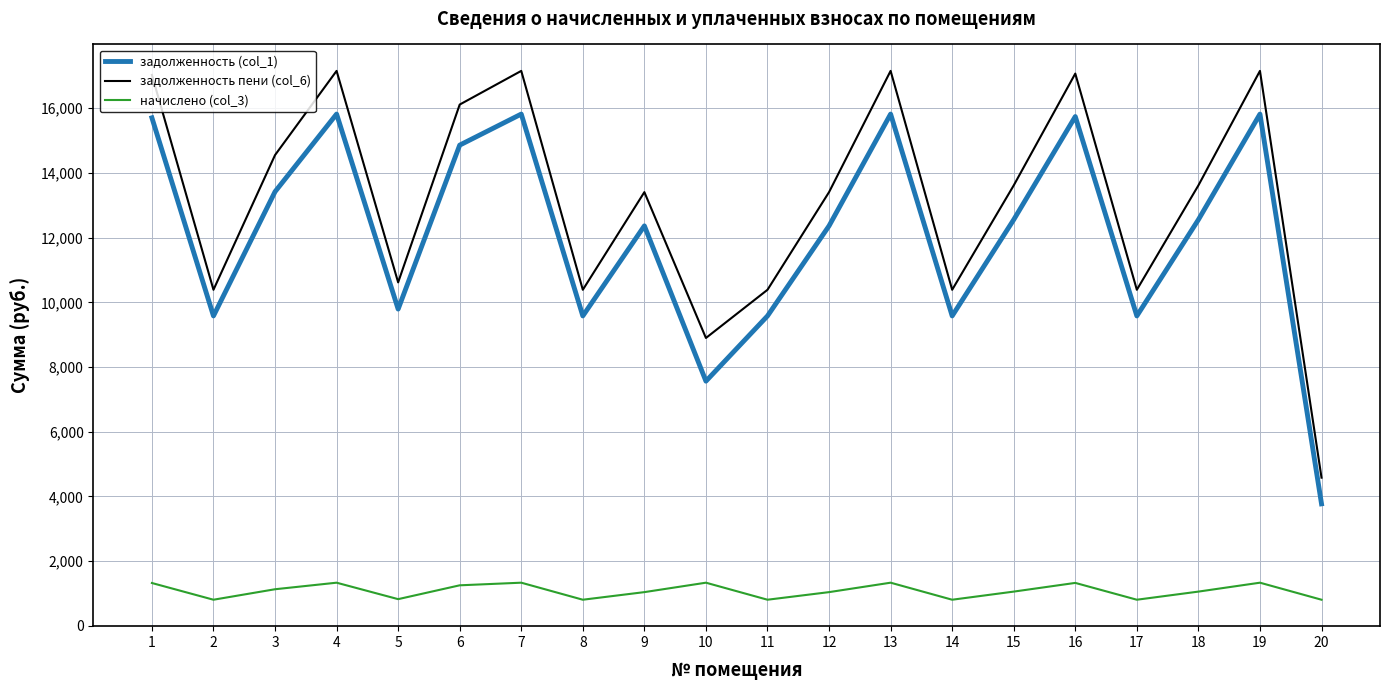

What is the smallest value displayed?

808.4